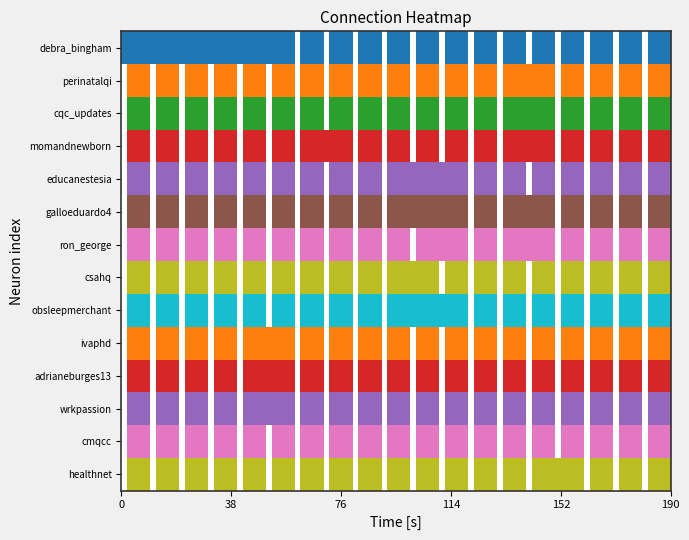

Which series has the largest range (max minus min)?

debra_bingham